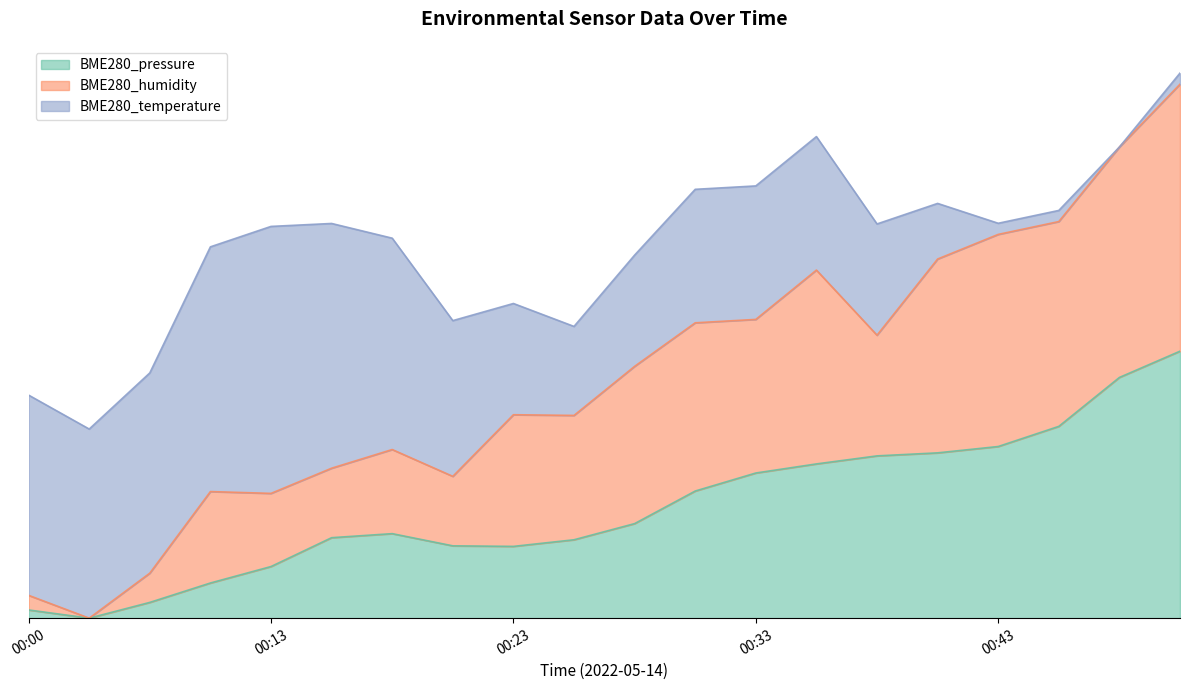

What is the difference between the second highest and minimum values in the BME280_pressure series?

0.9